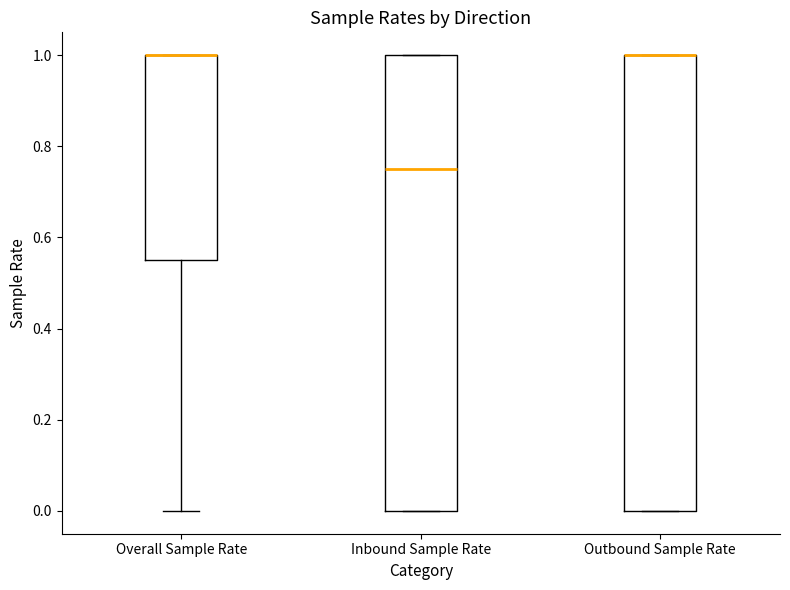

Reading left to right, transcribe this box plot: for each box, give where its median line is, the range the box spans, and where its two whiskers end, as read against the y-axis. The values are not printed on the chart, so give them approximately, as read against the axis.

Overall Sample Rate: median 1.00 (drawn on the box's upper edge), box 0.56 to 1.00, whiskers 0.00 to 1.00
Inbound Sample Rate: median 0.76, box 0.00 to 1.00, whiskers 0.00 to 1.00
Outbound Sample Rate: median 1.00 (drawn on the box's upper edge), box 0.00 to 1.00, whiskers 0.00 to 1.00